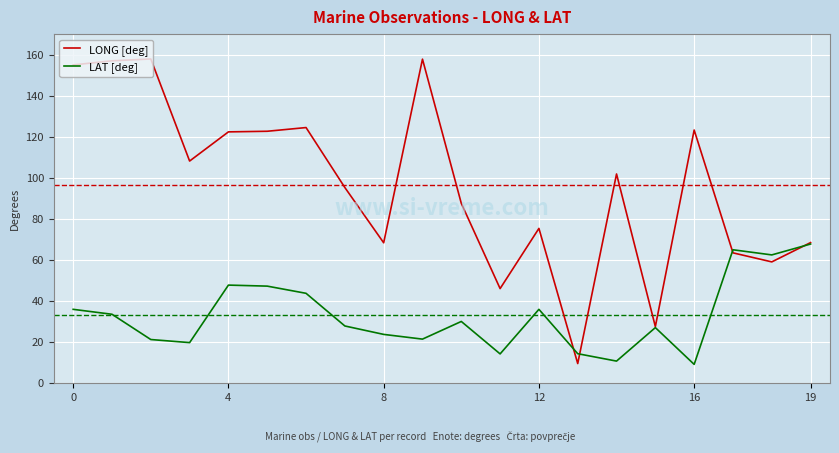

What are all the series names shown in the legend?

LONG [deg], LAT [deg]